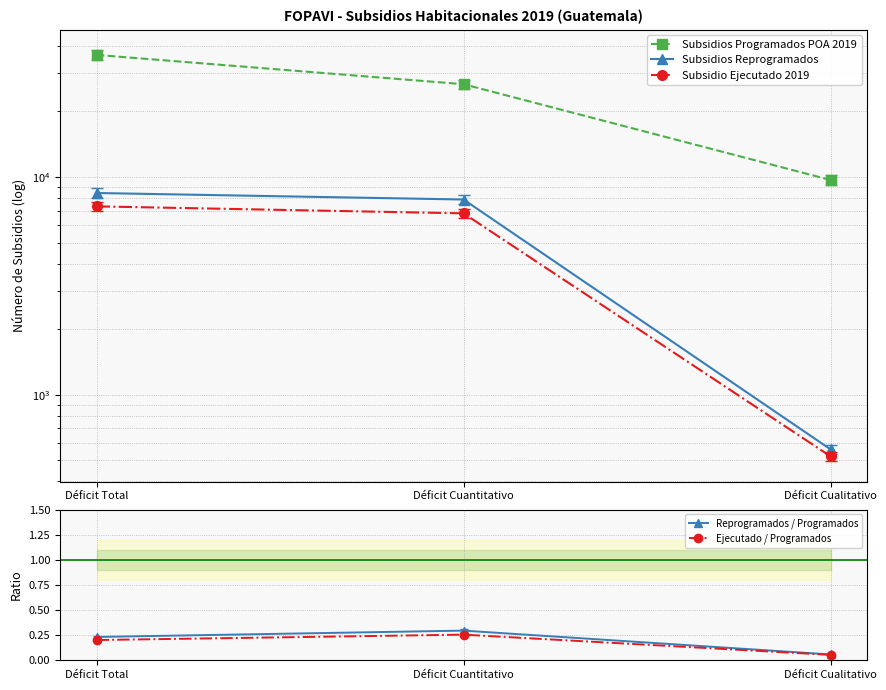

What are all the series names shown in the legend?

Subsidios Programados POA 2019, Subsidios Reprogramados, Subsidio Ejecutado 2019, Reprogramados / Programados, Ejecutado / Programados